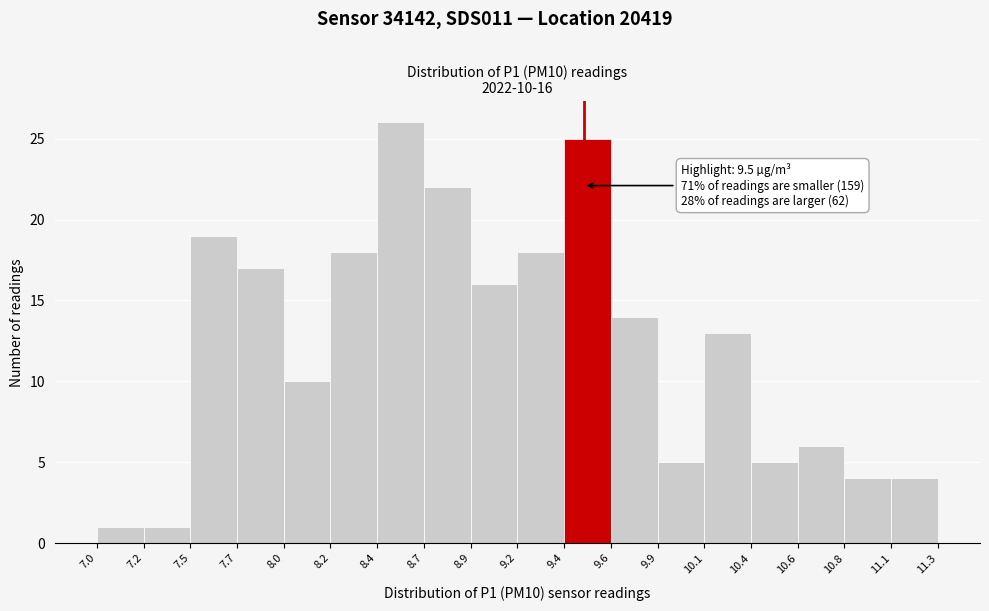

Over which range of the x-axis is the bar tallest?

8.4 to 8.7